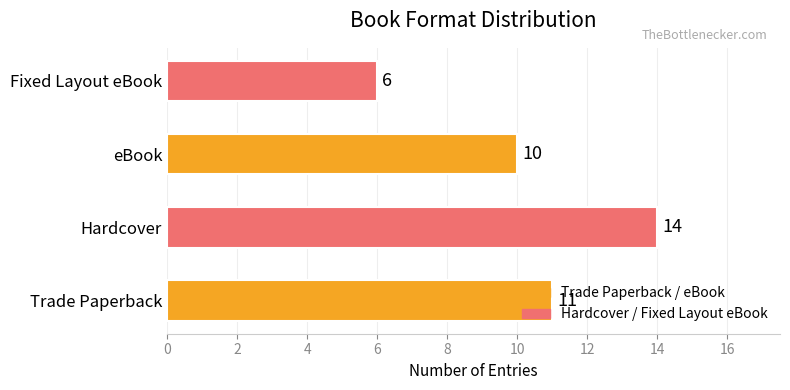

True or false: the data shows 3 at Fixed Layout eBook.

False